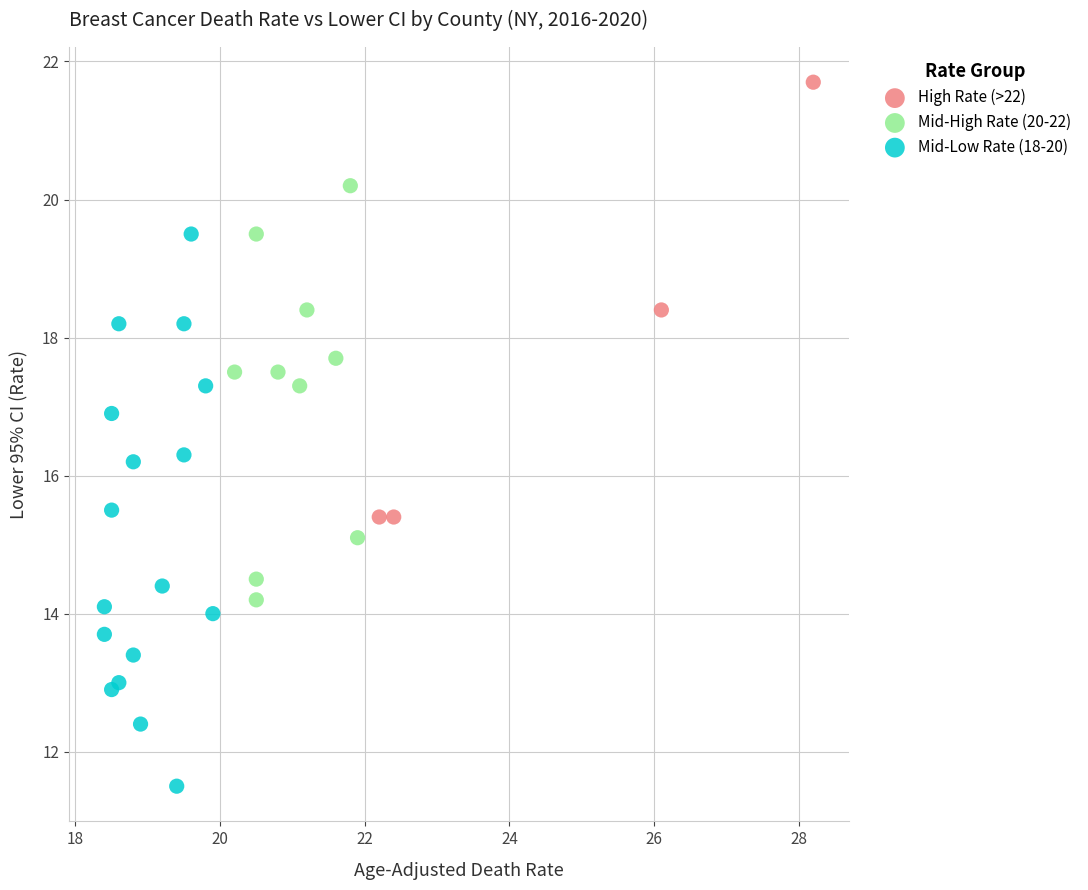

Which series has the largest Y range (max minus min)?

Mid-Low Rate (18-20)